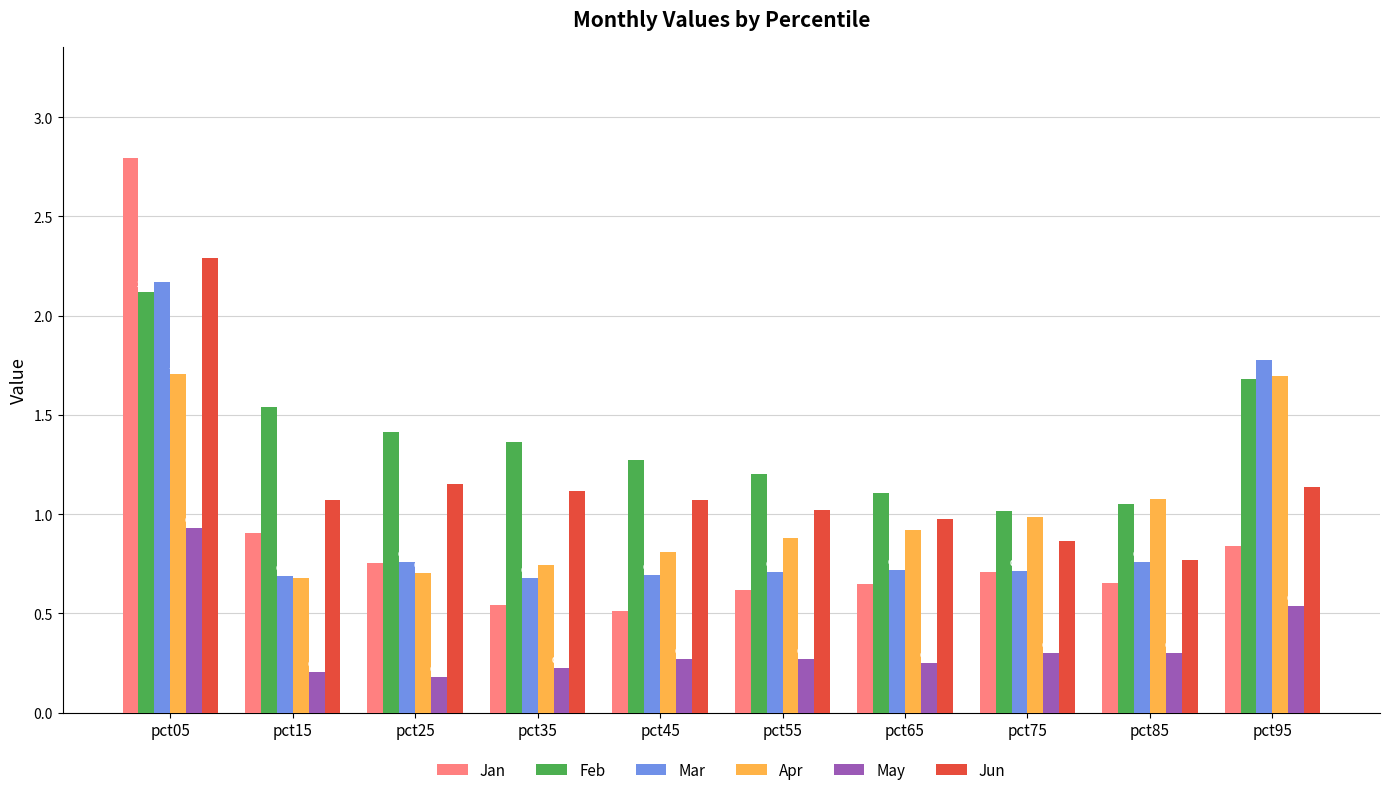

The value of Jan at pct05 is 2.8. True or false?

True